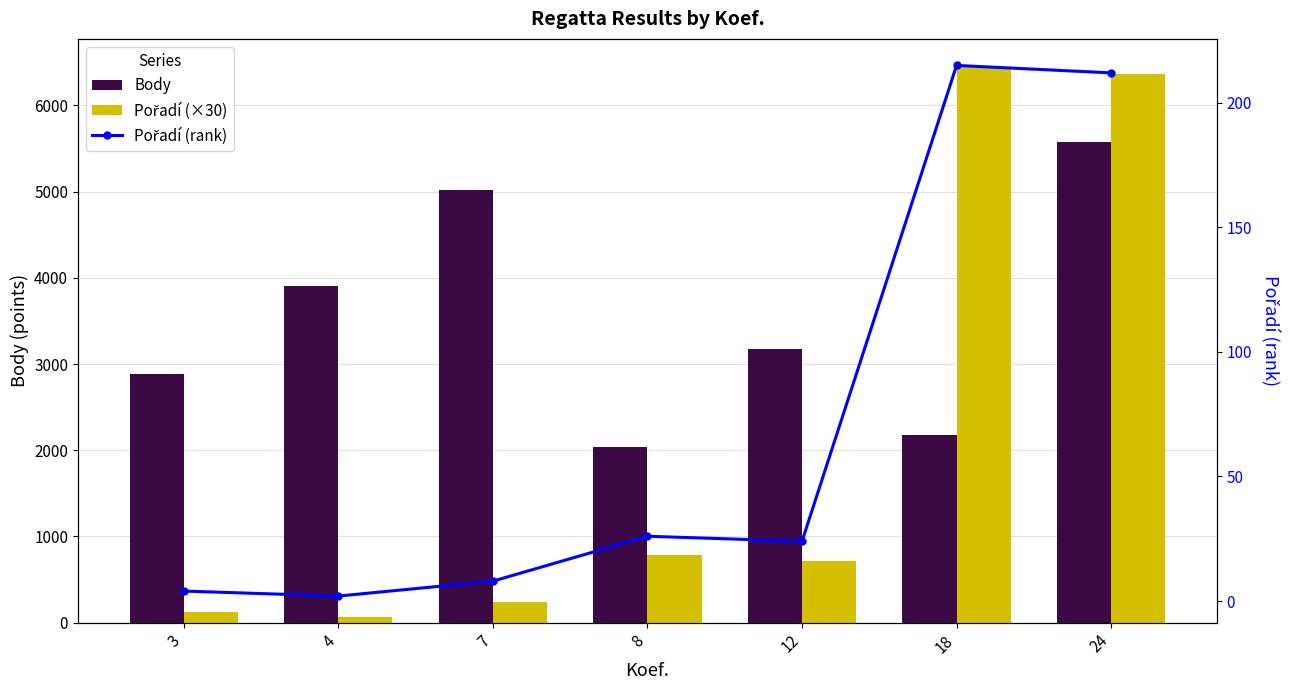

How many data points does each series have?

7